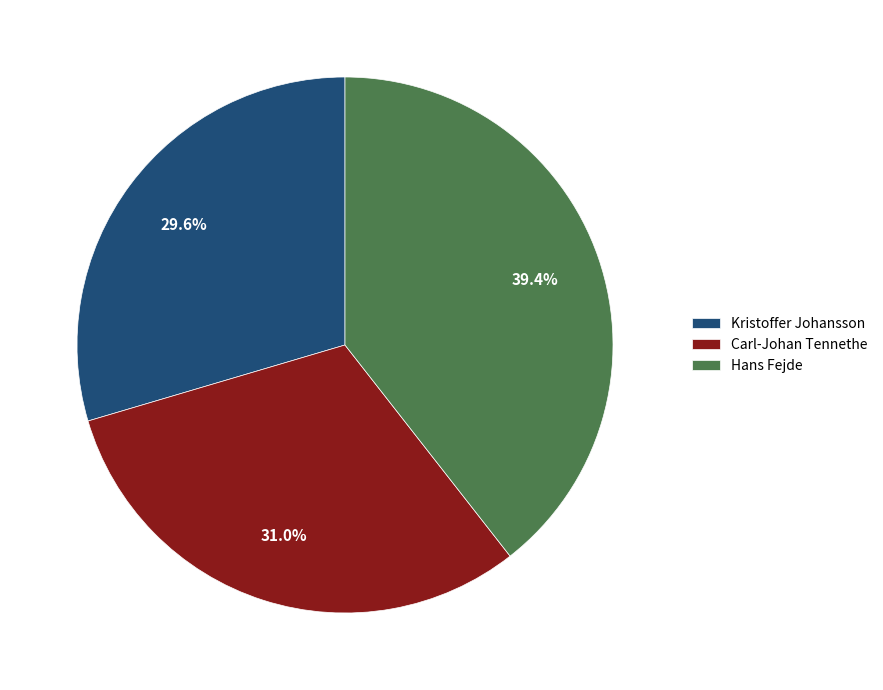

Which has a higher value, Carl-Johan Tennethe or Kristoffer Johansson?

Carl-Johan Tennethe